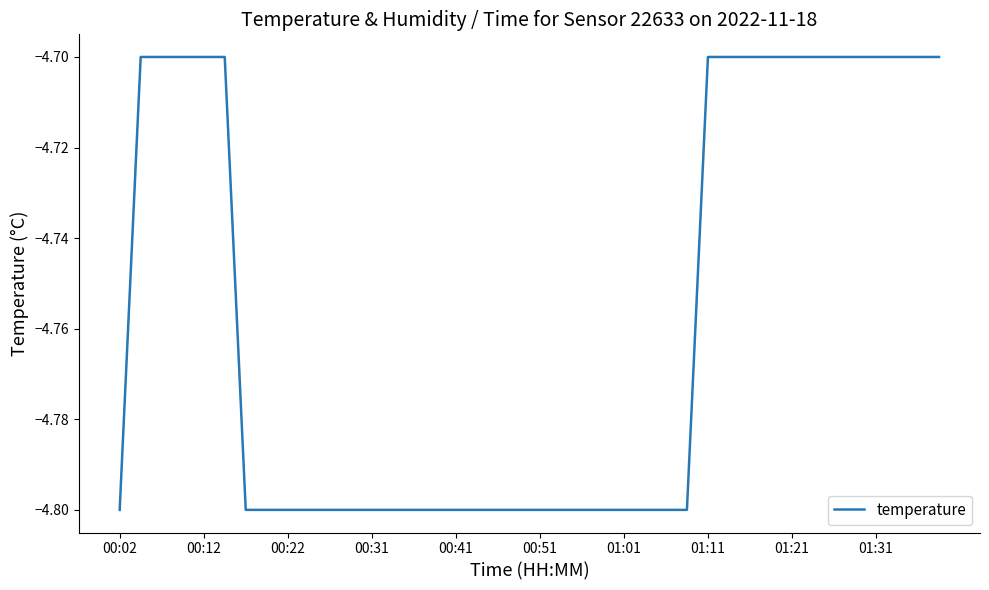

What is the greatest value displayed?

-4.7